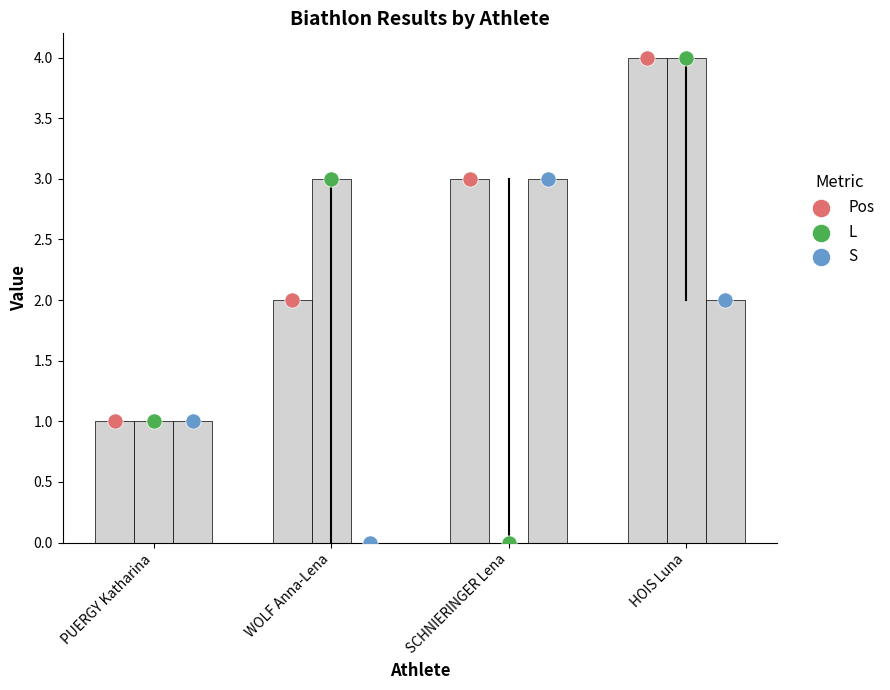

Which series has the largest total across all categories?

Pos